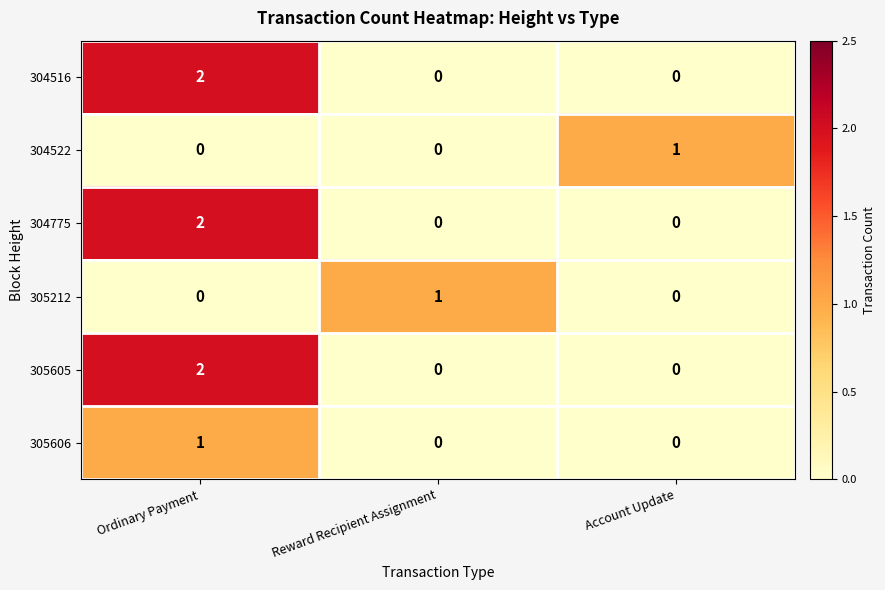

The 304775 series shows 2 at Ordinary Payment. True or false?

True